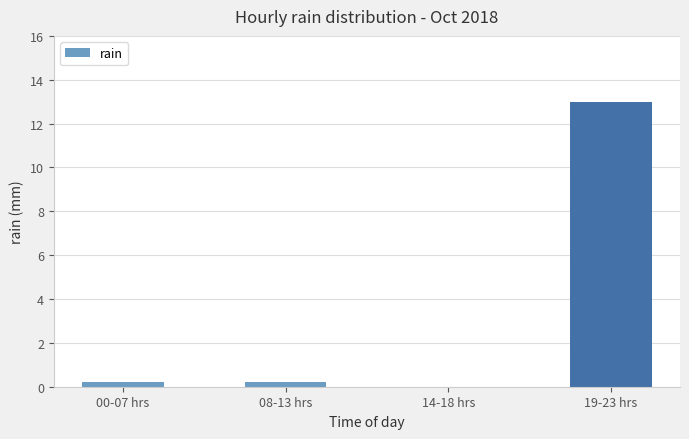

Is it true that the value at 19-23 hrs is 13.0?

True